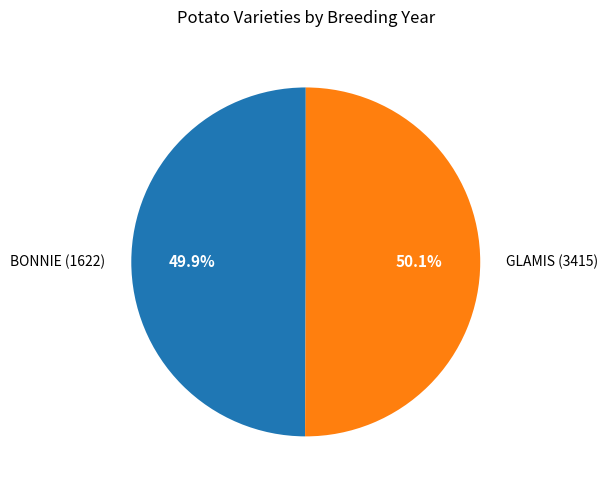

To the nearest percent, what percentage of the pie is GLAMIS (3415)?

50%